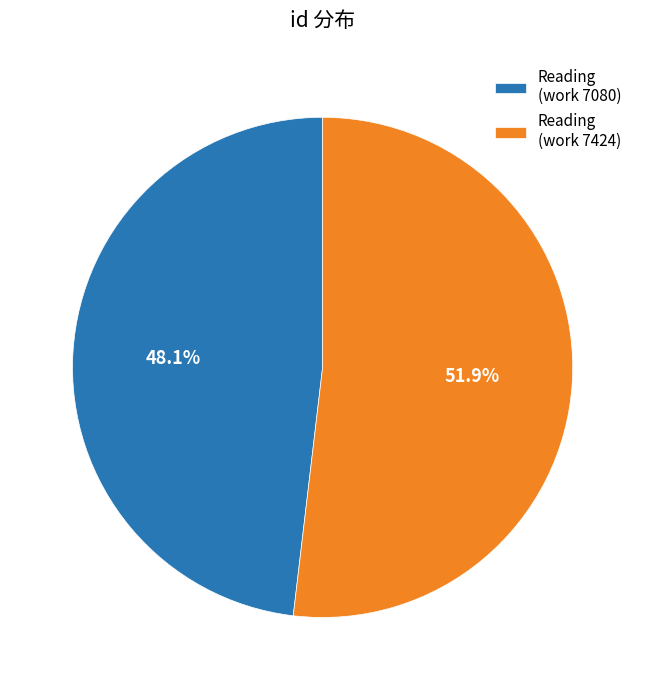

To the nearest percent, what is the average slice percentage?

50%